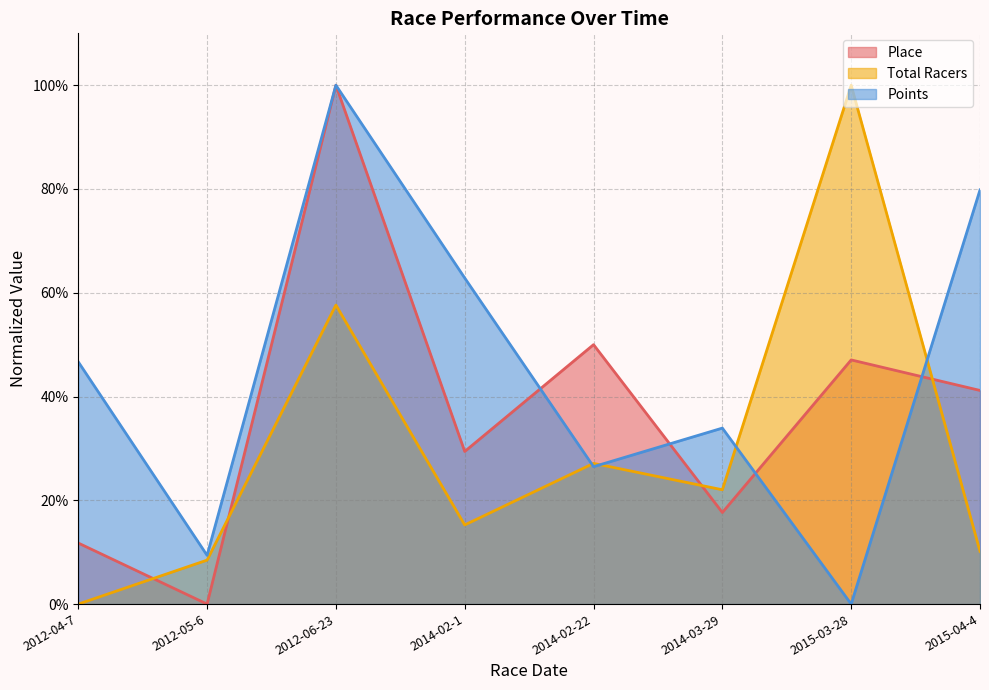

Where do Total Racers and Place first cross each other?

2012-04-7 and 2012-05-6